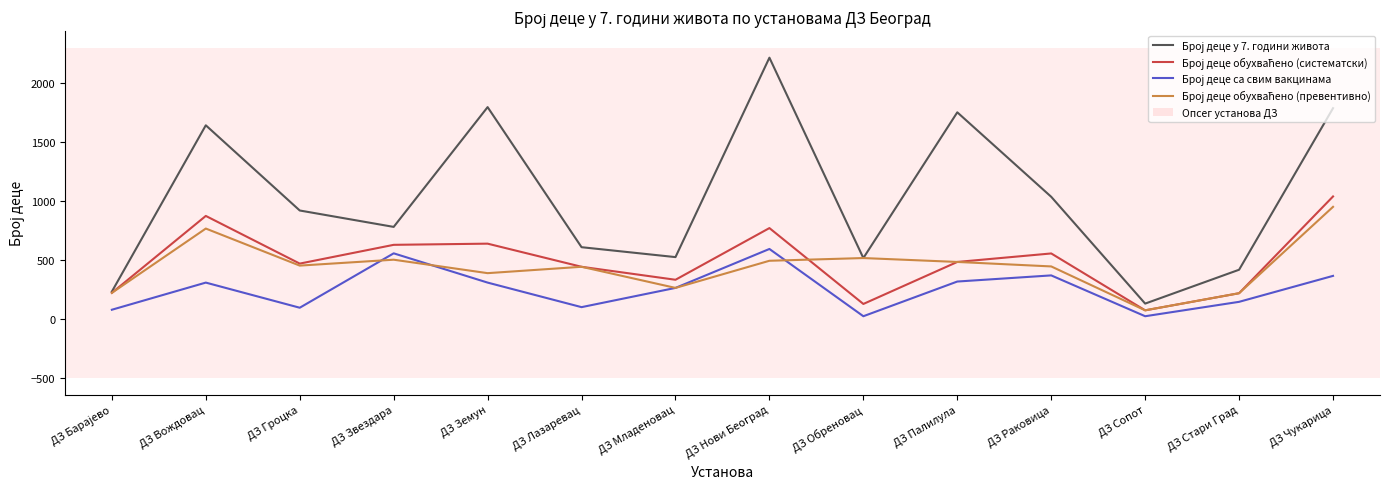

What is the greatest value displayed?

2215